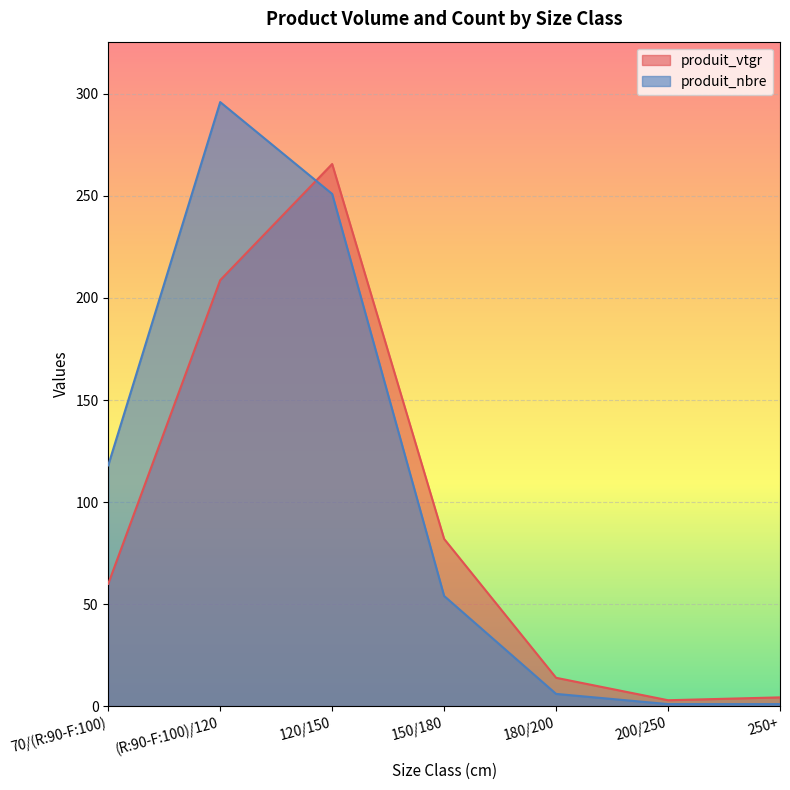

What is the maximum value for produit_nbre?

296.0